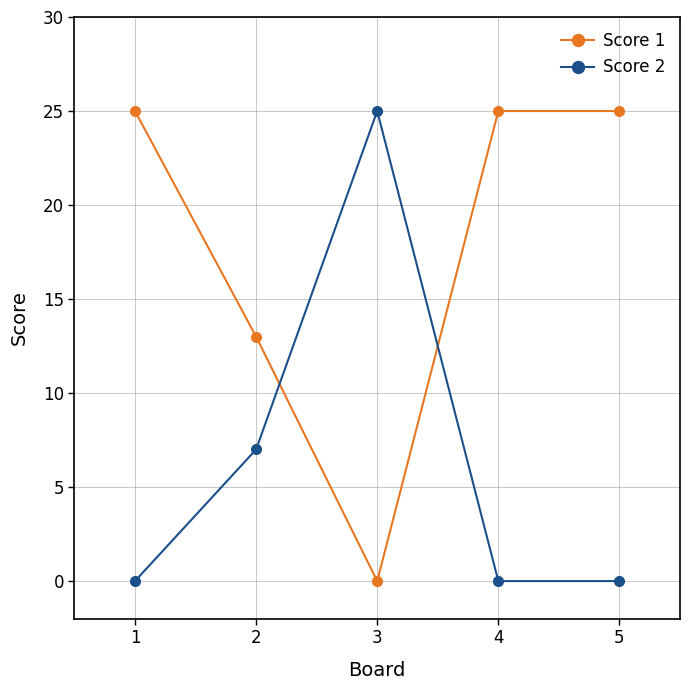

What is the difference between the second highest and second lowest values in the Score 1 series?

12